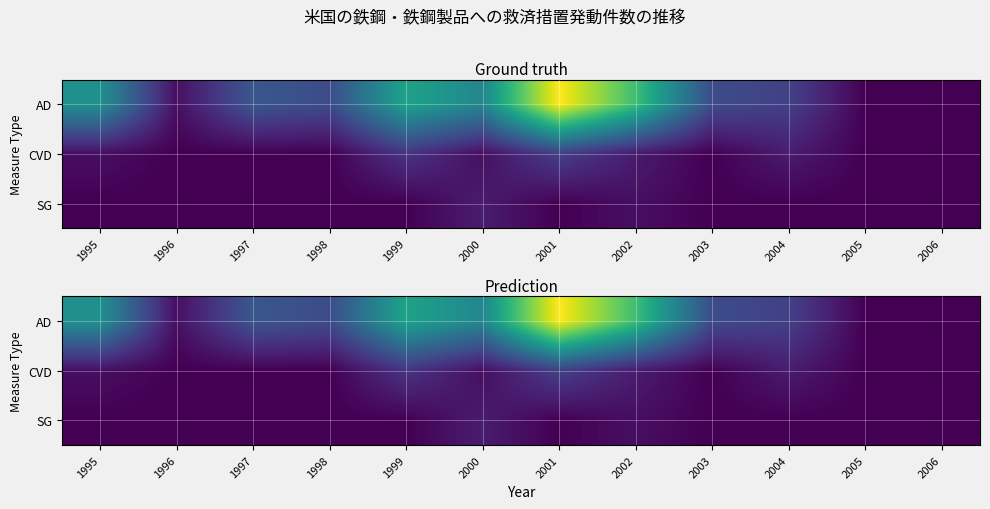

At how many categories does at least one series exceed 25?

1